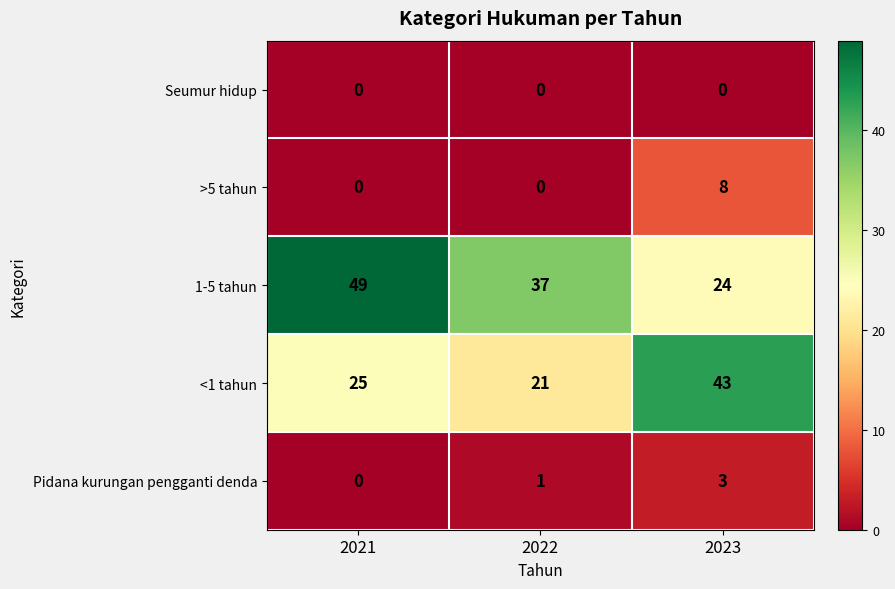

Reading right to left, list all the values displayed in this chart.

Seumur hidup: 0	0	0
>5 tahun: 8	0	0
1-5 tahun: 24	37	49
<1 tahun: 43	21	25
Pidana kurungan pengganti denda: 3	1	0